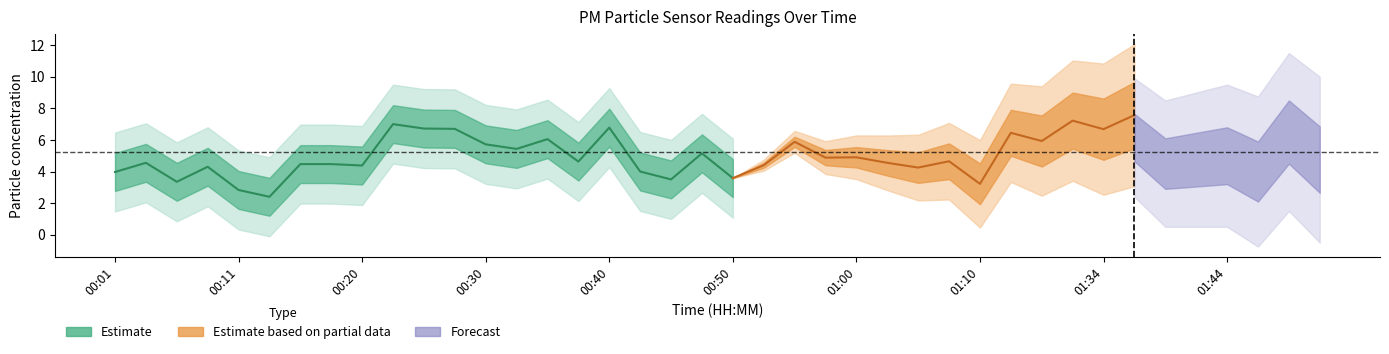

Is it true that P1 equals 4.0 at 00:42?

True